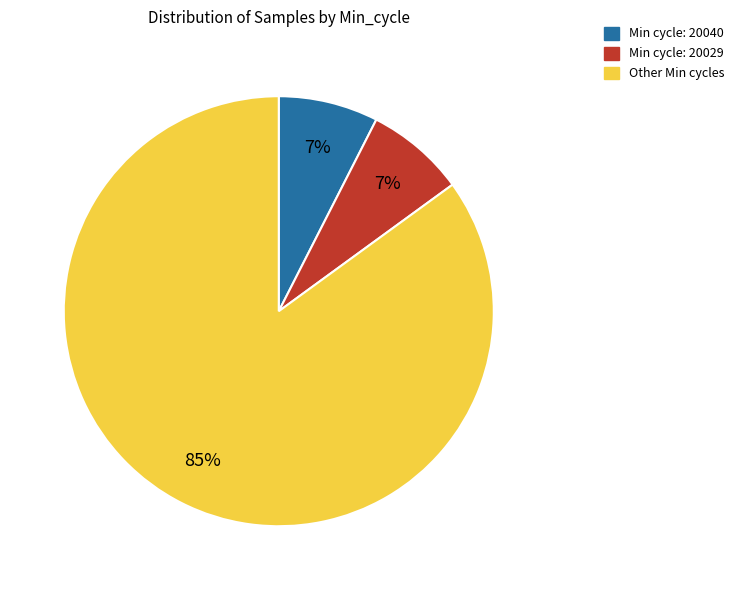

Is there any slice that represents more than half of the pie?

Yes